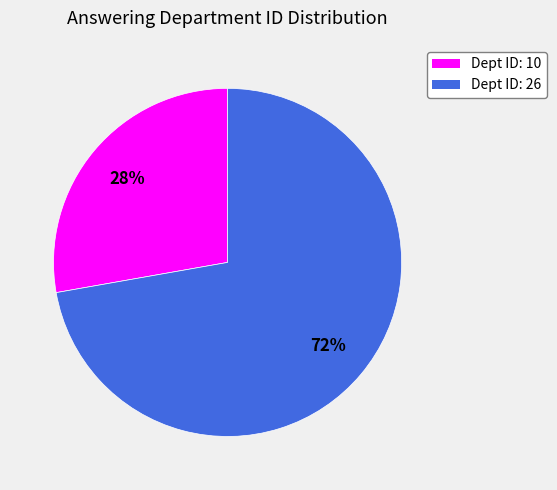

Is there a majority slice in this chart?

Yes